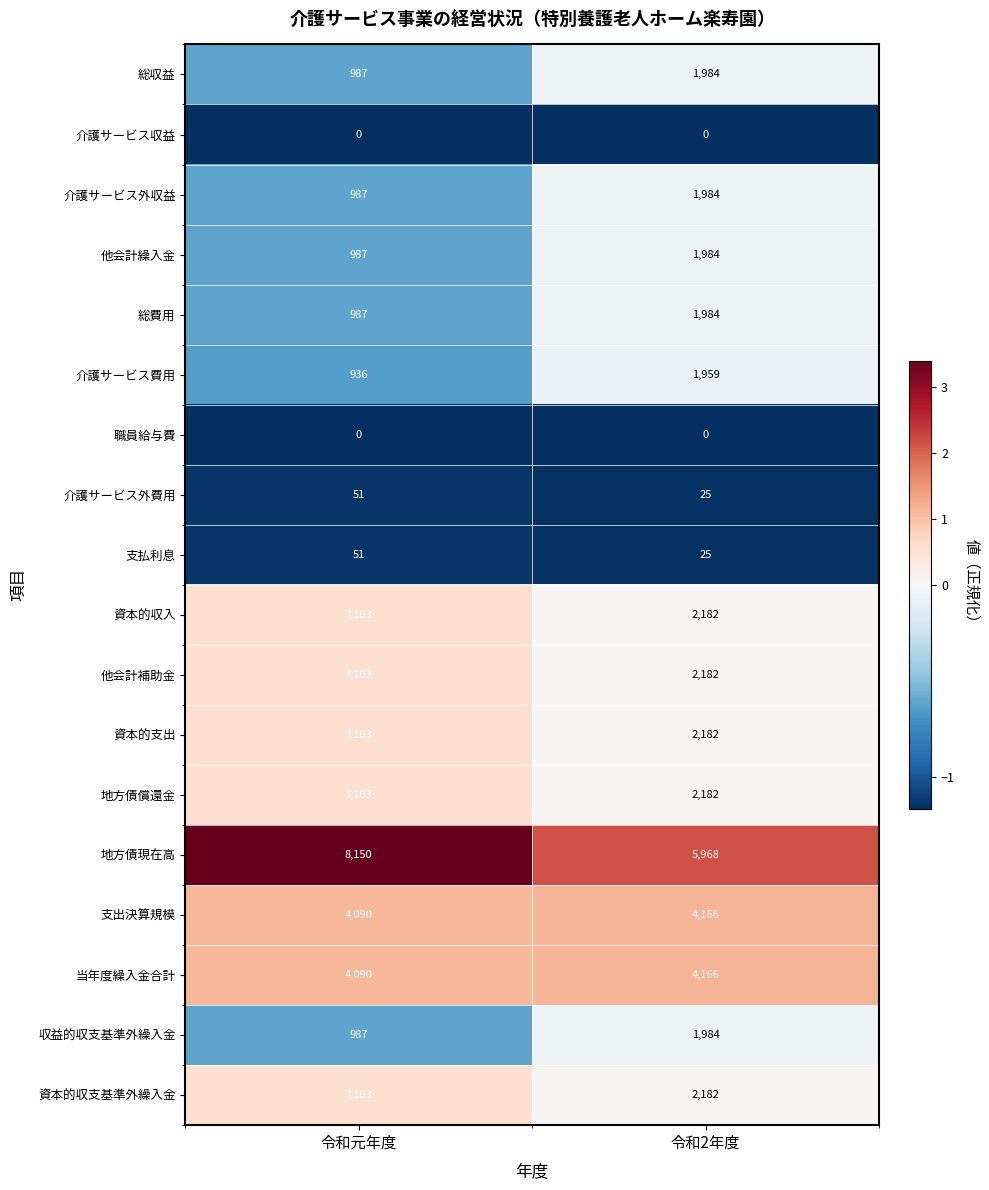

Is it true that 他会計繰入金 equals 3544 at 令和2年度?

False